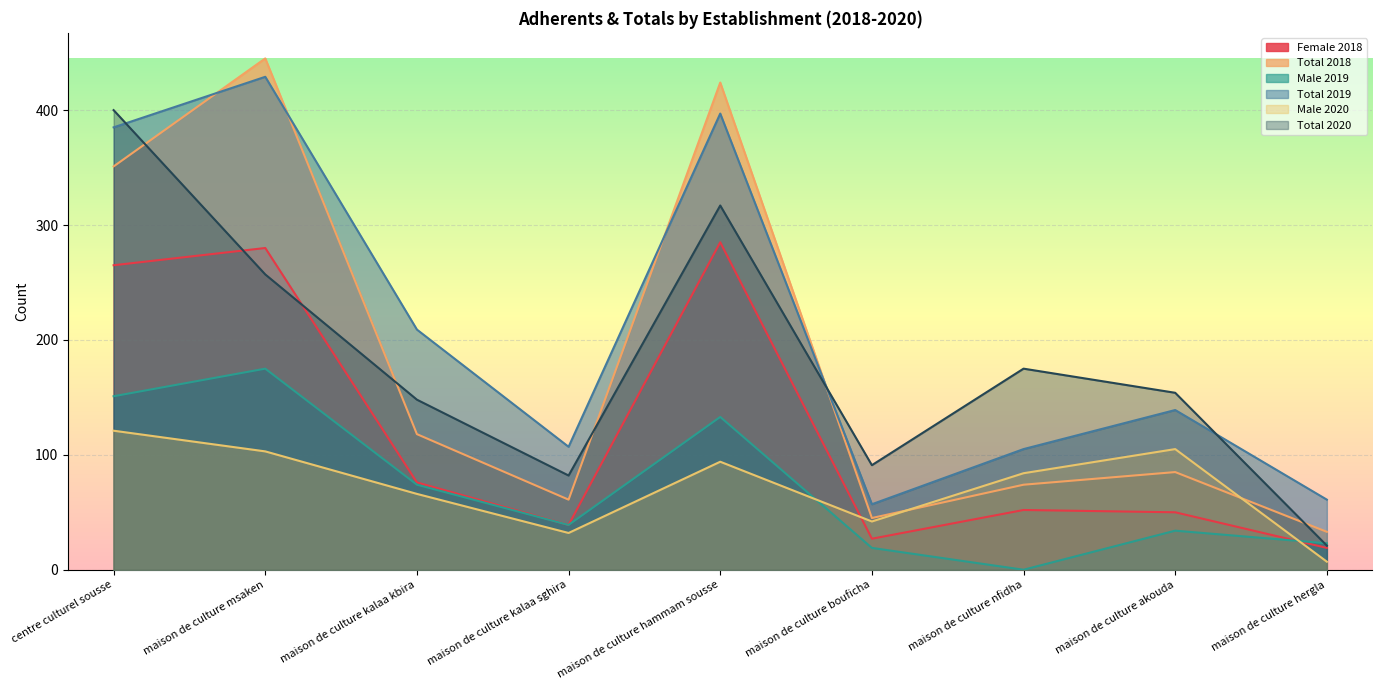

Reading right to left, what are all the values shown in this chart?

Female 2018: maison de culture hergla=19	maison de culture akouda=50	maison de culture nfidha=52	maison de culture bouficha=27	maison de culture hammam sousse=285	maison de culture kalaa sghira=39	maison de culture kalaa kbira=76	maison de culture msaken=280	centre culturel sousse=265
Total 2018: maison de culture hergla=33	maison de culture akouda=85	maison de culture nfidha=74	maison de culture bouficha=45	maison de culture hammam sousse=424	maison de culture kalaa sghira=61	maison de culture kalaa kbira=118	maison de culture msaken=445	centre culturel sousse=351
Male 2019: maison de culture hergla=23	maison de culture akouda=34	maison de culture nfidha=0	maison de culture bouficha=19	maison de culture hammam sousse=133	maison de culture kalaa sghira=39	maison de culture kalaa kbira=74	maison de culture msaken=175	centre culturel sousse=151
Total 2019: maison de culture hergla=61	maison de culture akouda=139	maison de culture nfidha=105	maison de culture bouficha=57	maison de culture hammam sousse=397	maison de culture kalaa sghira=107	maison de culture kalaa kbira=209	maison de culture msaken=429	centre culturel sousse=385
Male 2020: maison de culture hergla=7	maison de culture akouda=105	maison de culture nfidha=84	maison de culture bouficha=42	maison de culture hammam sousse=94	maison de culture kalaa sghira=32	maison de culture kalaa kbira=66	maison de culture msaken=103	centre culturel sousse=121
Total 2020: maison de culture hergla=21	maison de culture akouda=154	maison de culture nfidha=175	maison de culture bouficha=91	maison de culture hammam sousse=317	maison de culture kalaa sghira=82	maison de culture kalaa kbira=148	maison de culture msaken=257	centre culturel sousse=400